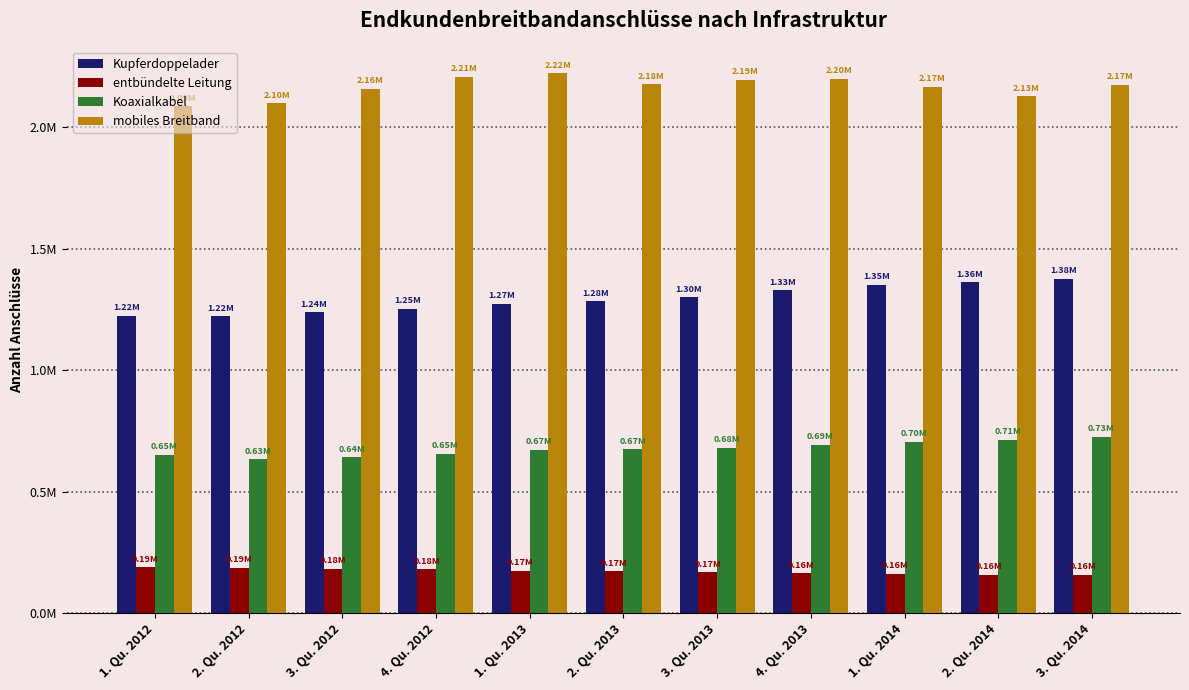

Where is entbündelte Leitung nearest to the value 172400?

2. Qu. 2013